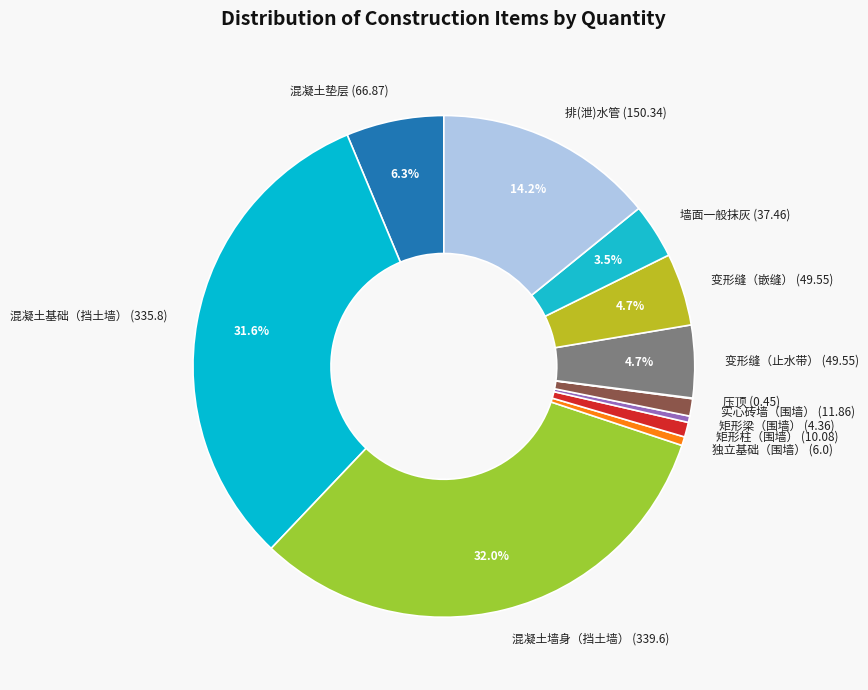

Is there a majority slice in this chart?

No